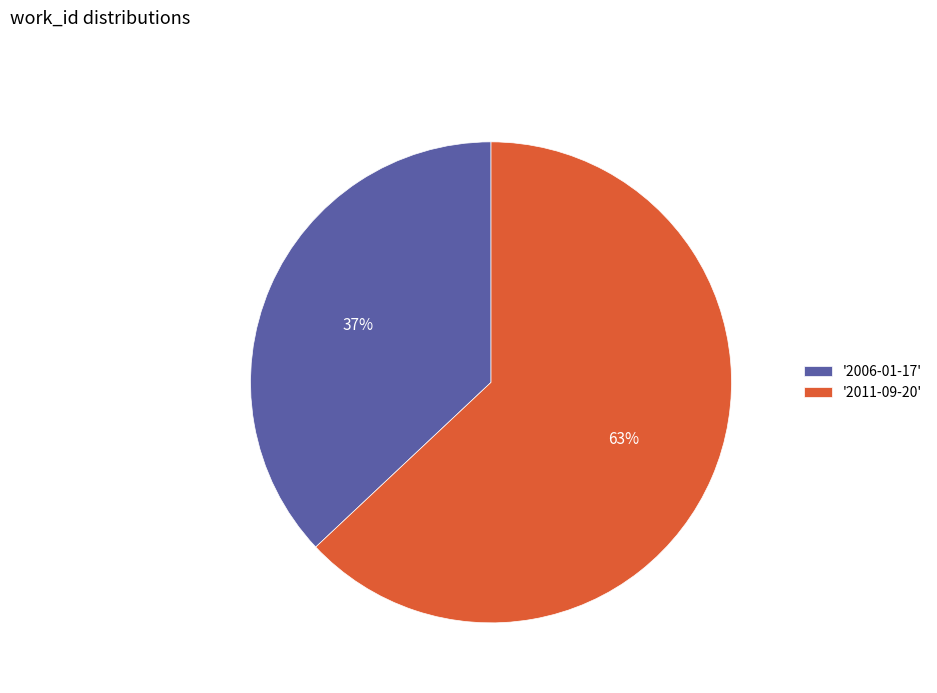

Between '2011-09-20' and '2006-01-17', which is larger?

'2011-09-20'